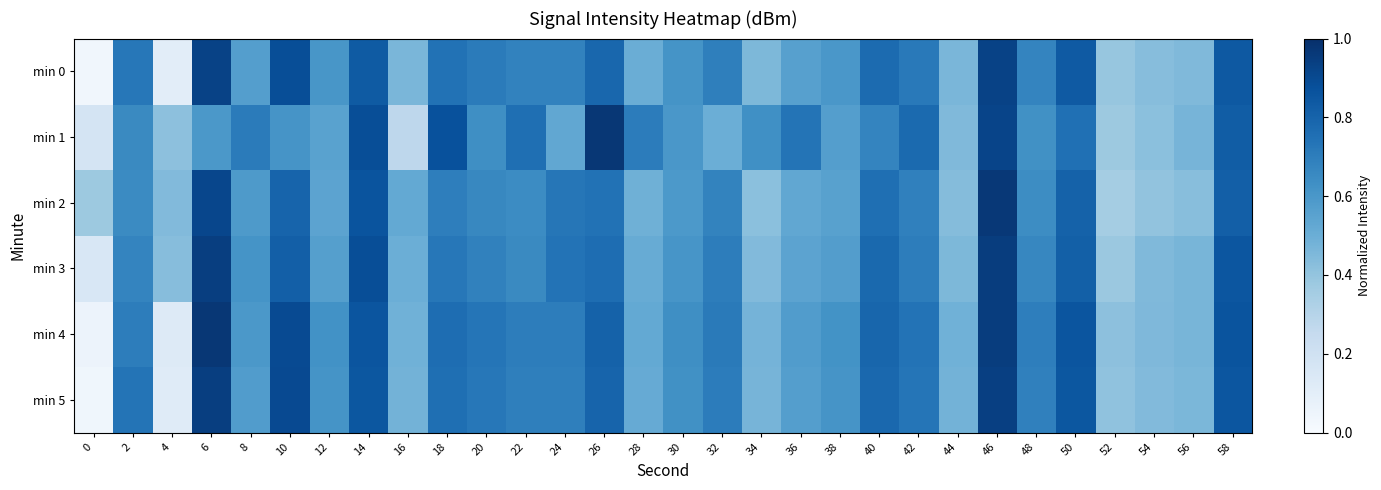

Which series has the widest spread of values?

min 4